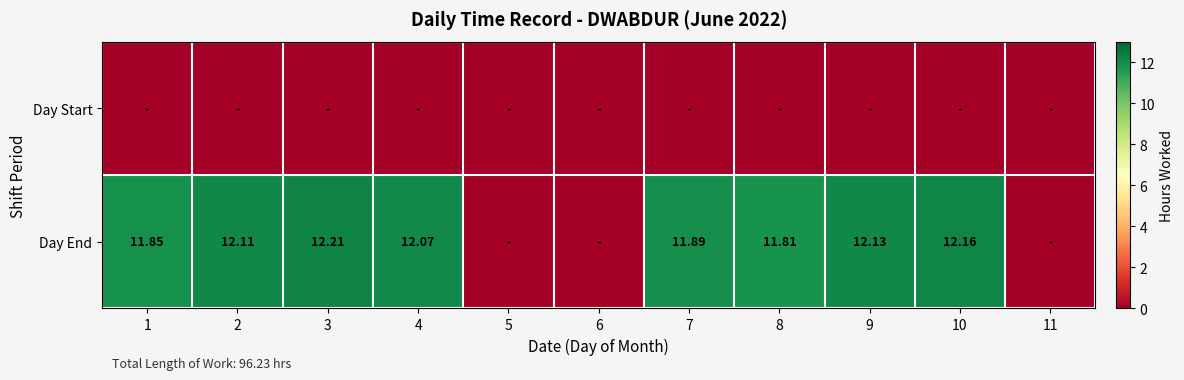

What is the difference between the maximum and minimum values in the Day End series?

12.2